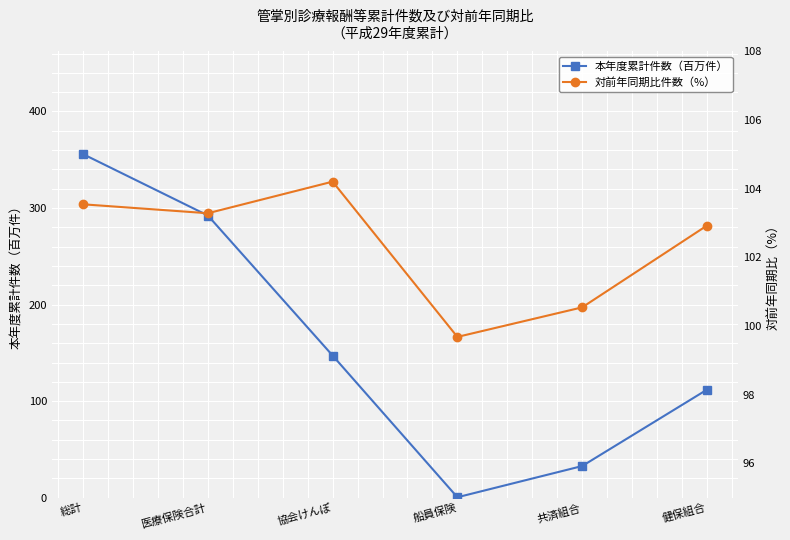

At how many categories does at least one series exceed 138?

3